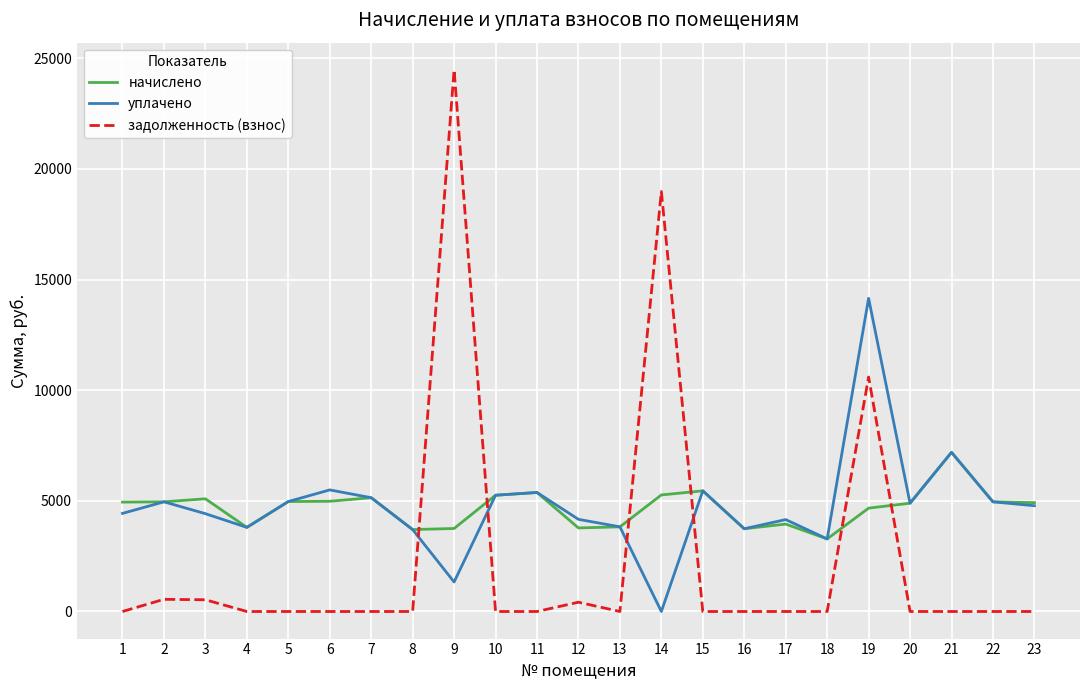

Is the value of уплачено at 17 greater than the value of задолженность (взнос) at 21?

Yes